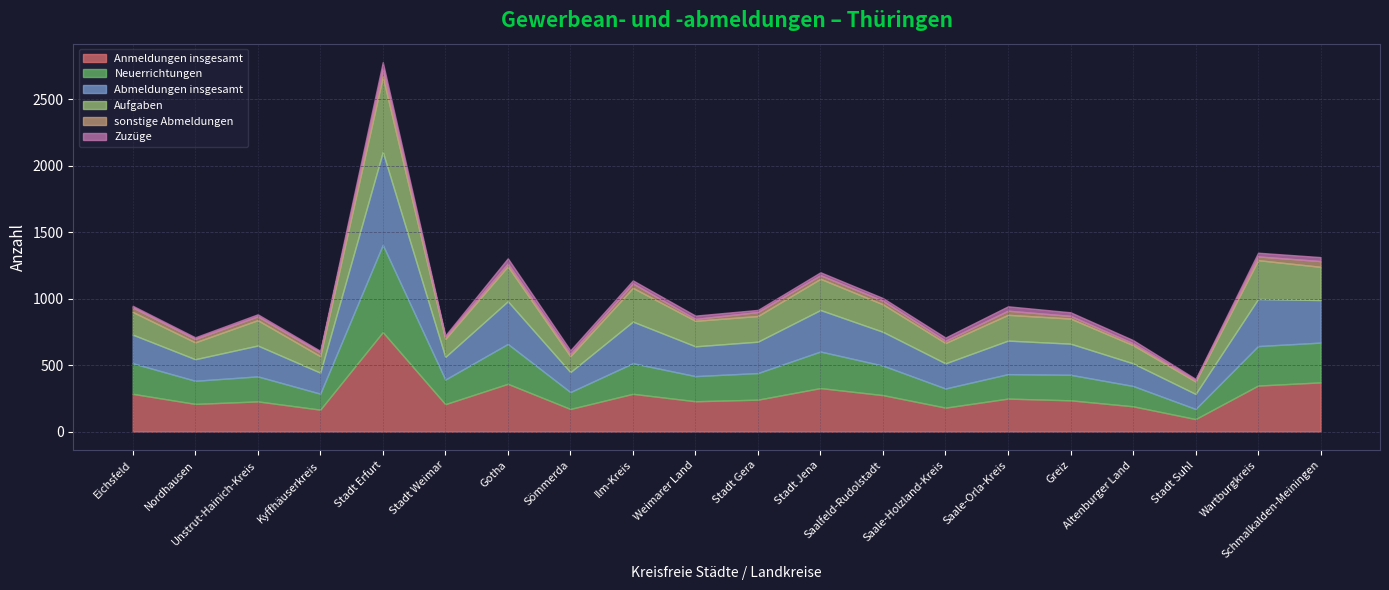

The Zuzüge series shows 6 at Nordhausen. True or false?

False